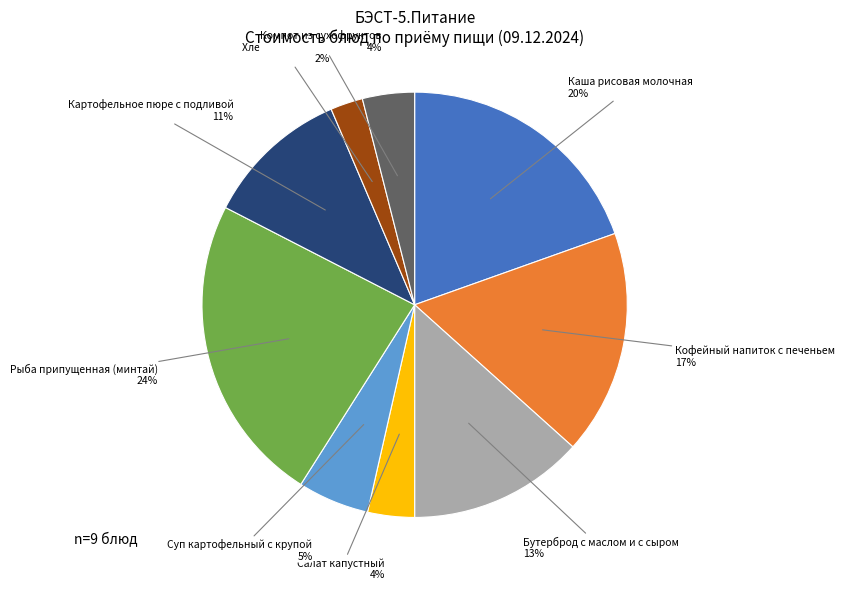

Does any single category account for the majority?

No